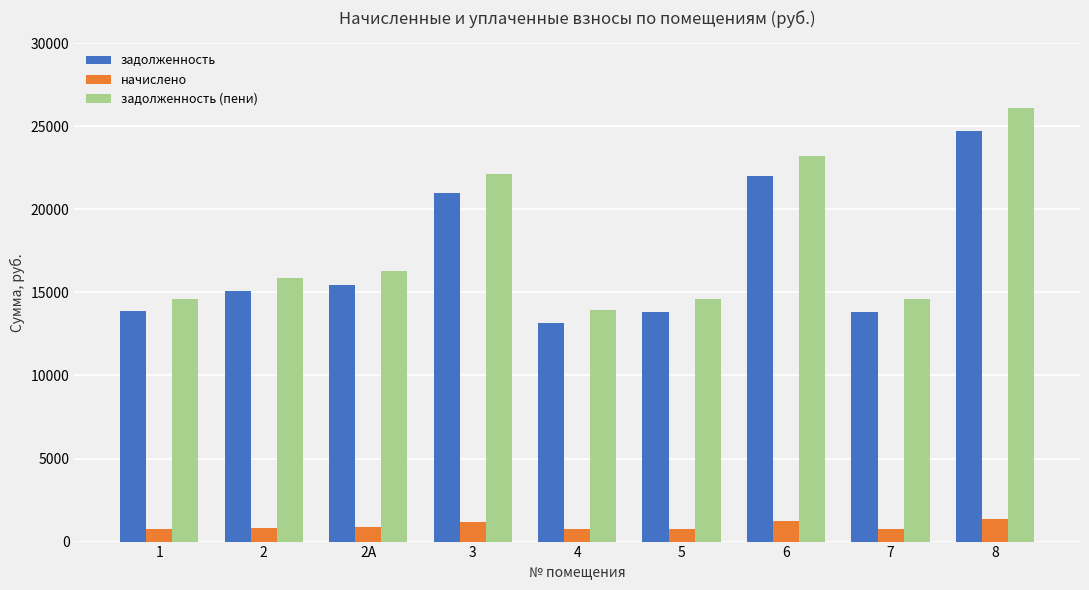

What is the difference between the maximum and minimum values in the задолженность (пени) series?

12182.8